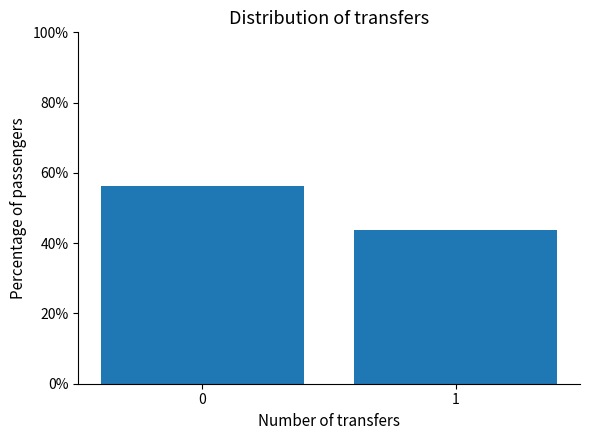

The value at 1 is 66.6. True or false?

False